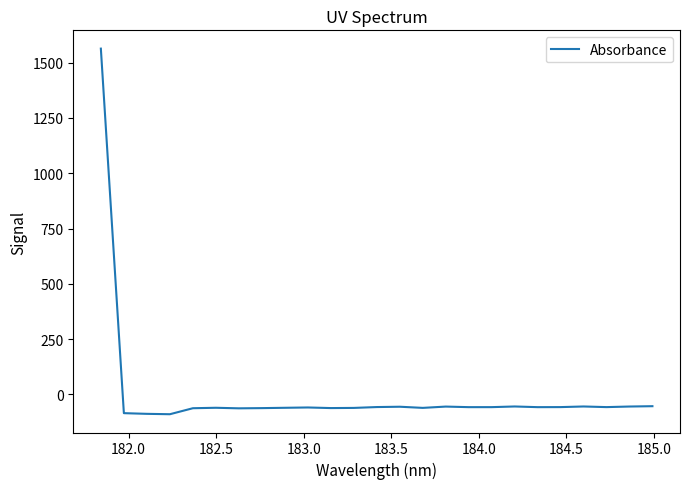

What is the greatest value displayed?

1563.1